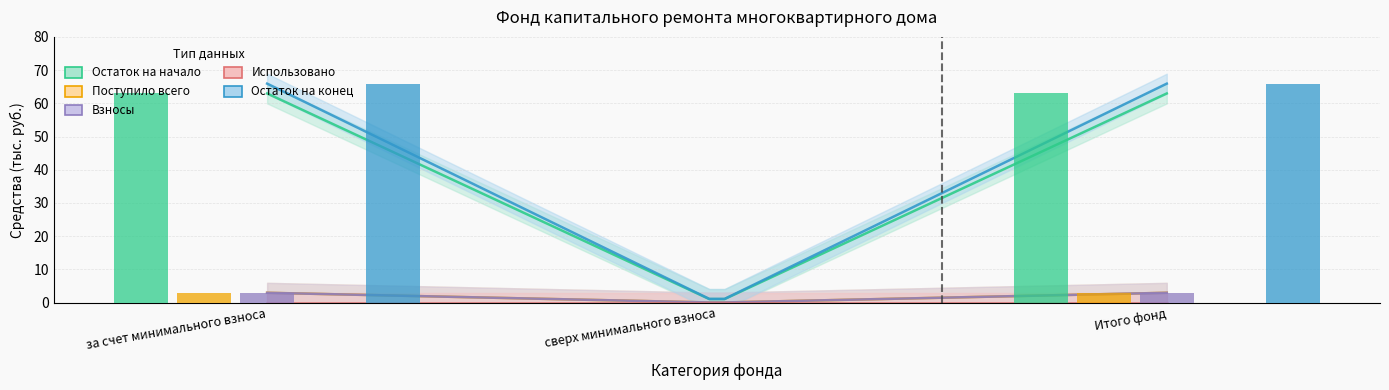

What is the difference between the highest and lowest values at за счет минимального взноса?

63.0